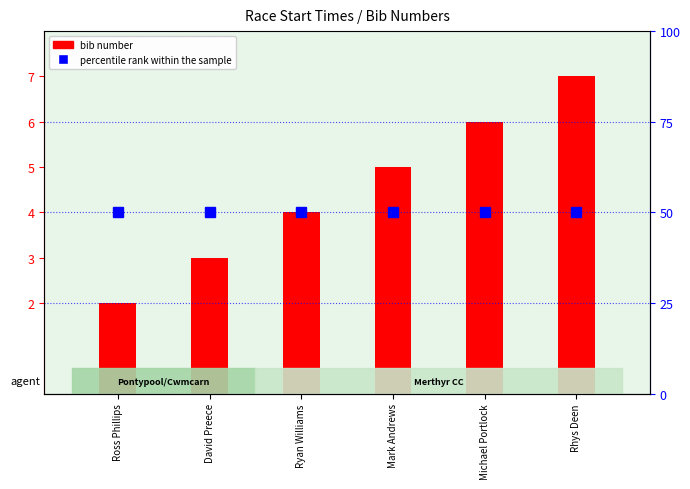

List the series in order of their overall mean, lowest first.

bib number, percentile rank within the sample